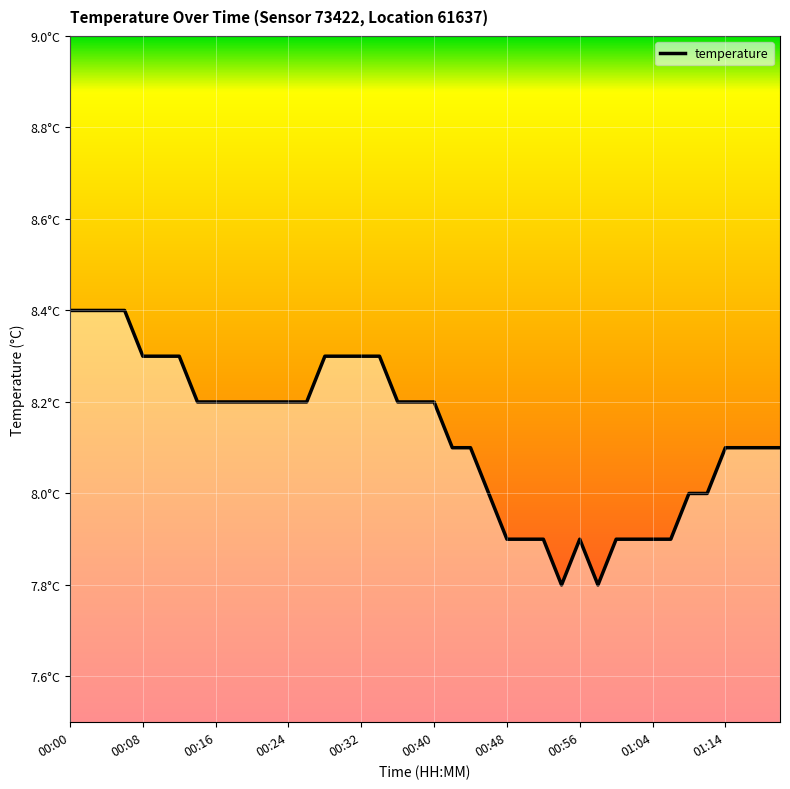

What is the minimum value shown in the chart?

7.8